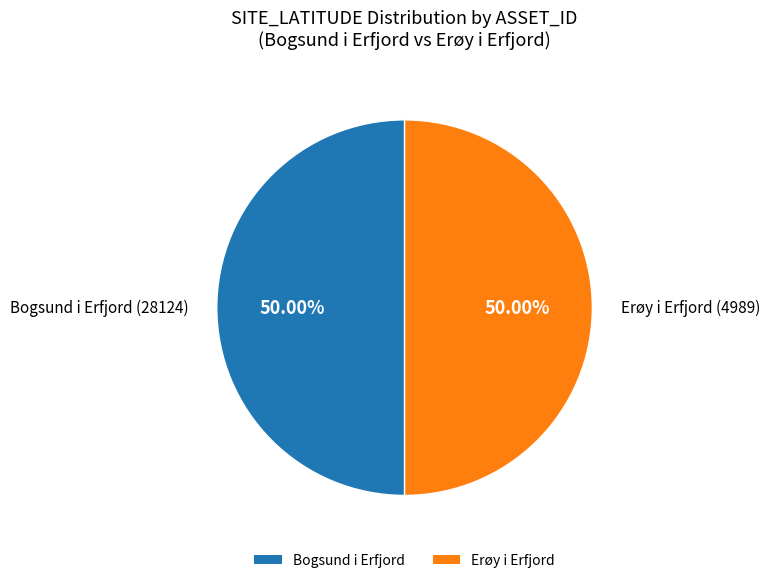

Is the sum of Bogsund i Erfjord and Erøy i Erfjord greater than half?

Yes